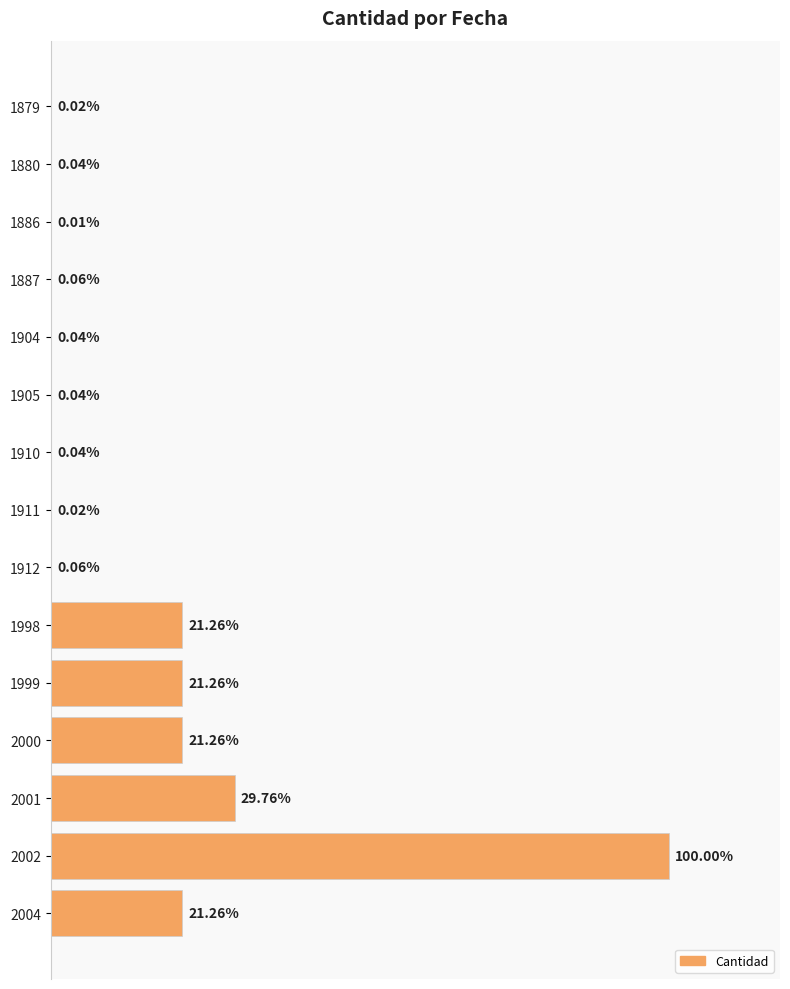

Are the bars horizontal?

Yes